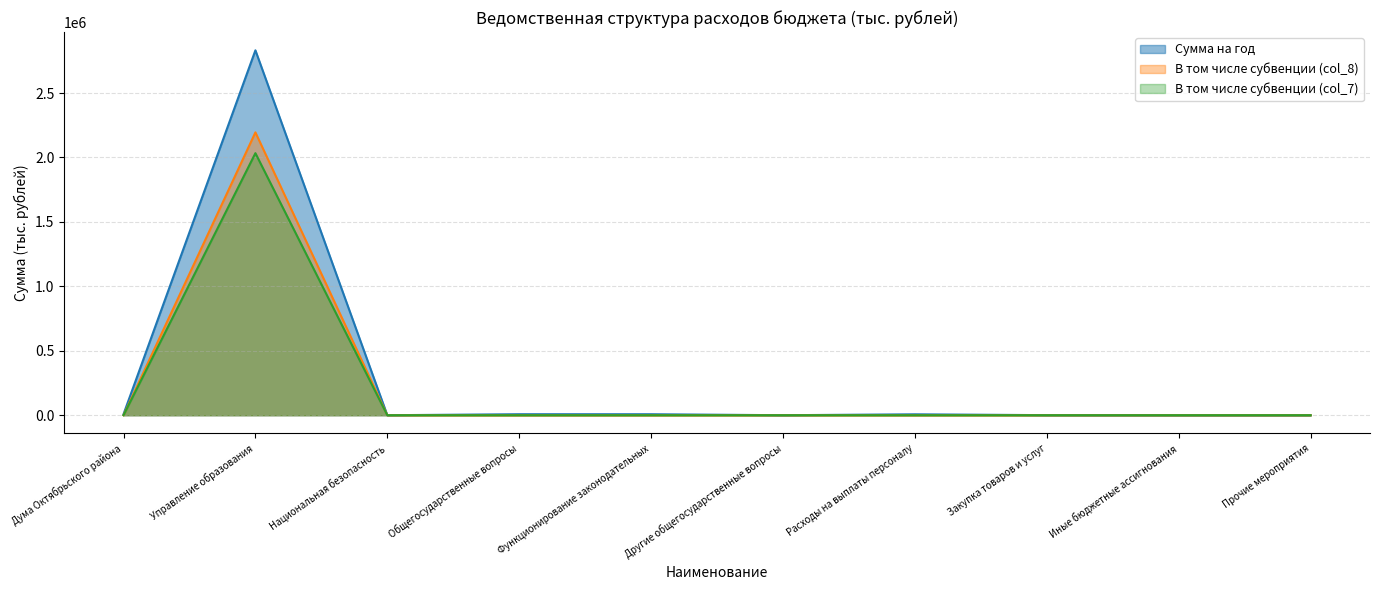

Reading left to right, list all the values displayed in this chart.

Сумма на год: Дума Октябрьского района=7864.0	Управление образования=2831770.4	Национальная безопасность=67.5	Общегосударственные вопросы=7864.0	Функционирование законодательных=7781.0	Другие общегосударственные вопросы=83.0	Расходы на выплаты персоналу=7172.4	Закупка товаров и услуг=520.9	Иные бюджетные ассигнования=0.5	Прочие мероприятия=87.2
В том числе субвенции (col_8): Дума Октябрьского района=0.0	Управление образования=2194992.7	Национальная безопасность=0.0	Общегосударственные вопросы=0.0	Функционирование законодательных=0.0	Другие общегосударственные вопросы=0.0	Расходы на выплаты персоналу=0.0	Закупка товаров и услуг=0.0	Иные бюджетные ассигнования=0.0	Прочие мероприятия=0.0
В том числе субвенции (col_7): Дума Октябрьского района=0.0	Управление образования=2033611.1	Национальная безопасность=0.0	Общегосударственные вопросы=0.0	Функционирование законодательных=0.0	Другие общегосударственные вопросы=0.0	Расходы на выплаты персоналу=0.0	Закупка товаров и услуг=0.0	Иные бюджетные ассигнования=0.0	Прочие мероприятия=0.0